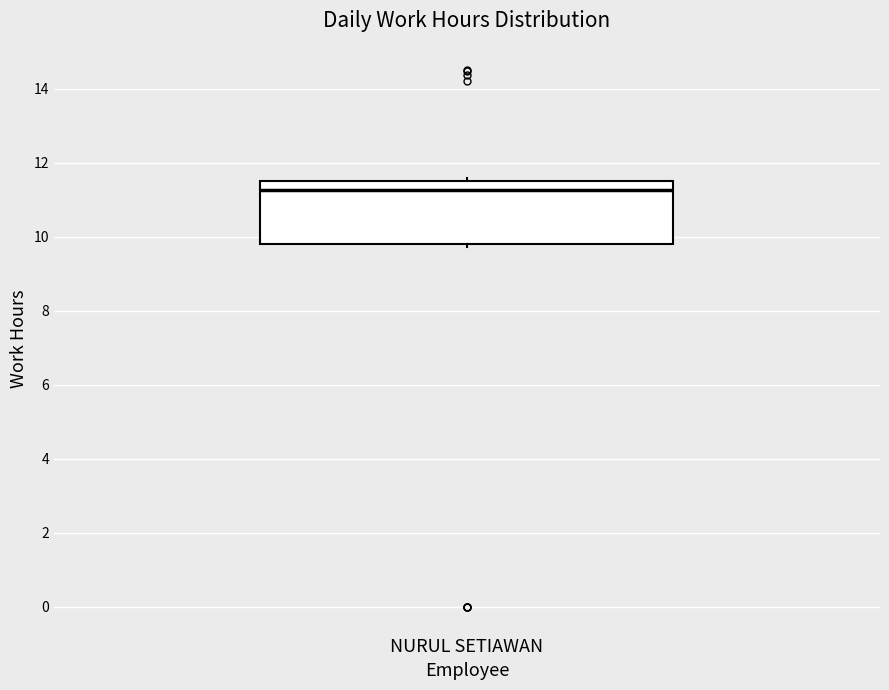

Transcribe this box plot: give where the median line is, the range the box spans, and where the two whiskers end, as read against the y-axis. The values are not printed on the chart, so give them approximately, as read against the axis.

median 11.2, box 9.8 to 11.6, whiskers 9.8 (just below the box's lower edge) to 11.6 (just above the box's upper edge)